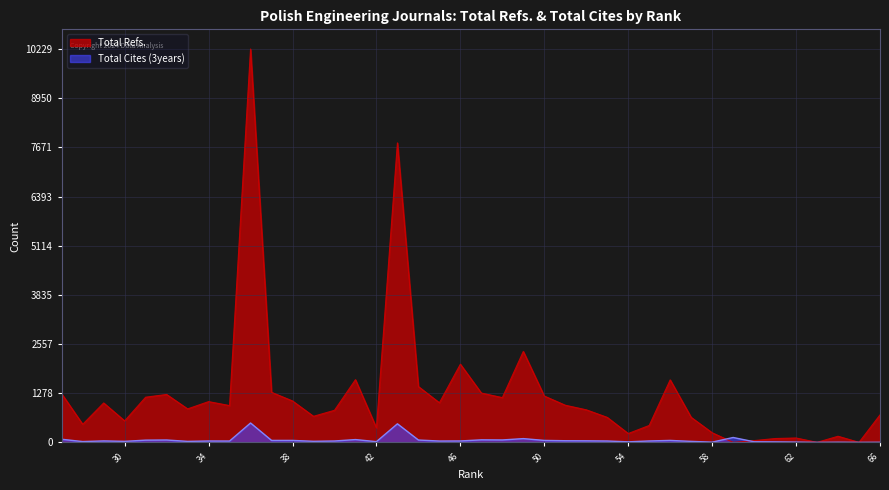

At which category does the chart reach its minimum across all series?

65